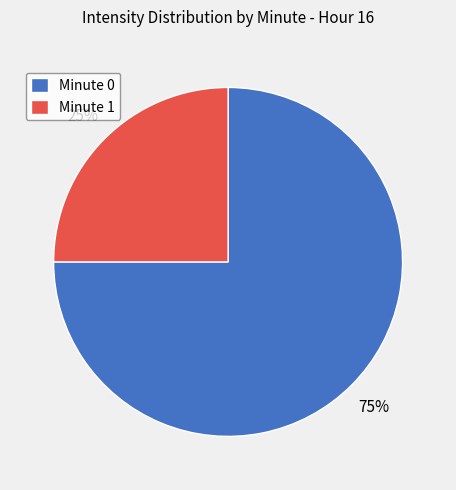

Is it true that Minute 1 is 25% of the pie?

True